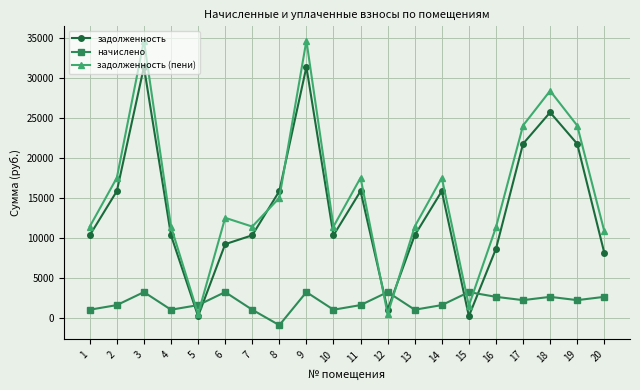

What is the value of the начислено point at the 6th from the left?

3293.2